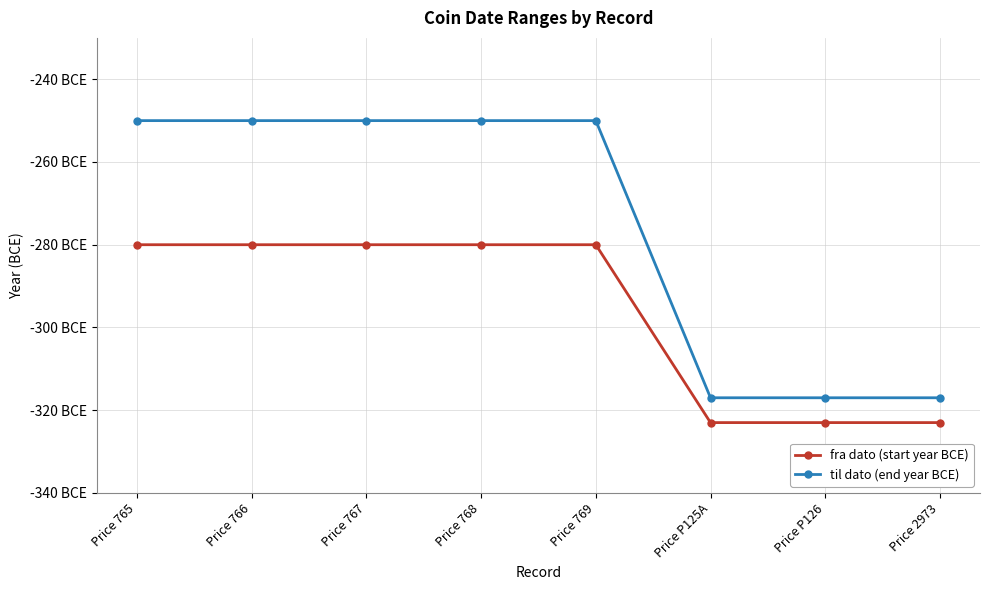

What is the total value across all series at Price 769?

-530